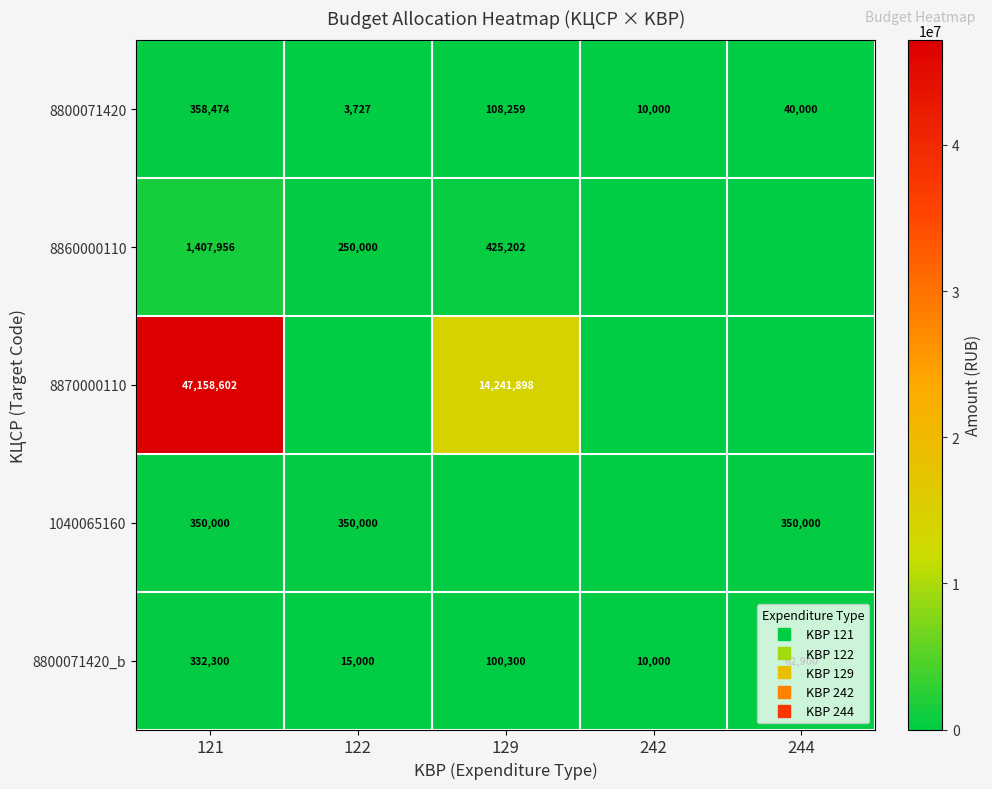

What is the total value across all series at 244?

452900.0